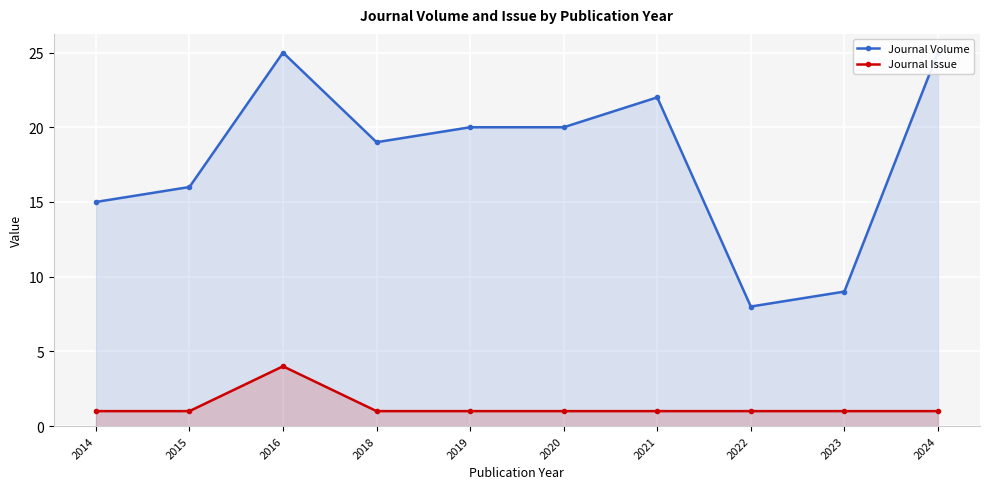

In Journal Issue, how many points are higher than both neighbors (excluding endpoints)?

1